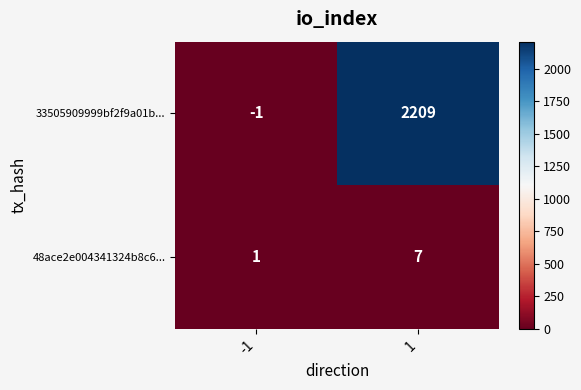

At which category is the sum across all series the highest?

1